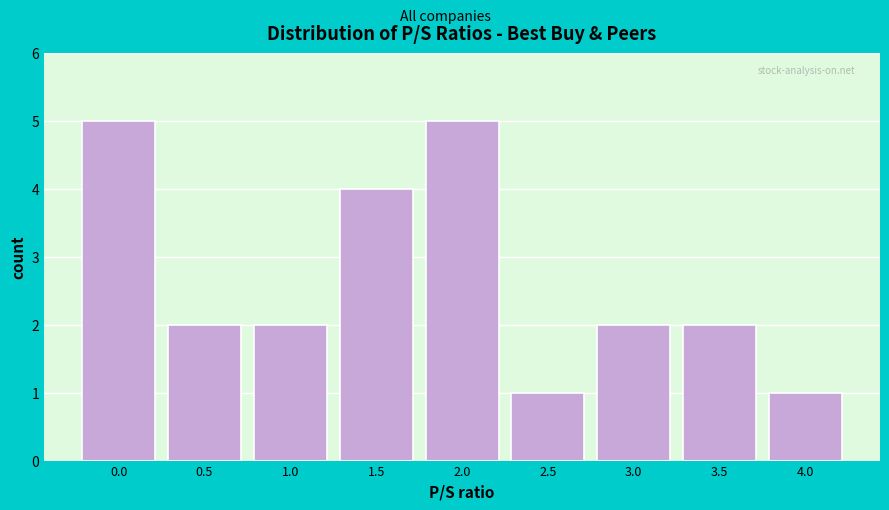

Reading left to right, transcribe all the data shown in this chart.

5	2	2	4	5	1	2	2	1